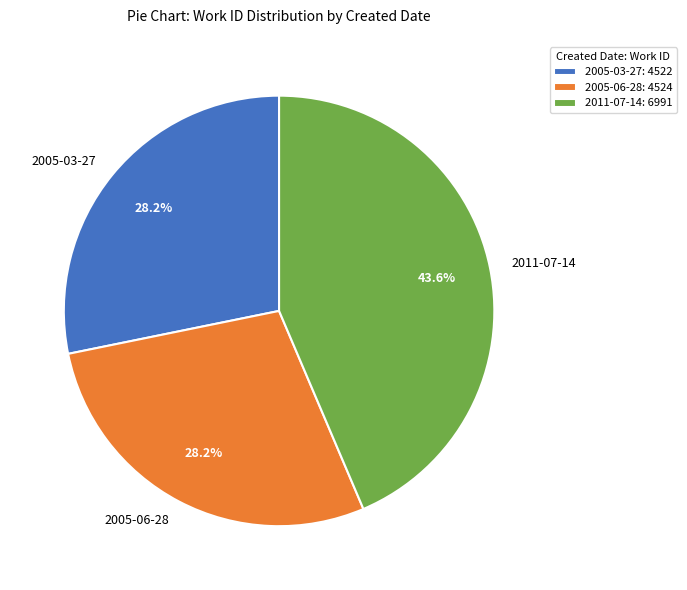

Combined, do 2011-07-14 and 2005-06-28 account for over 50%?

Yes